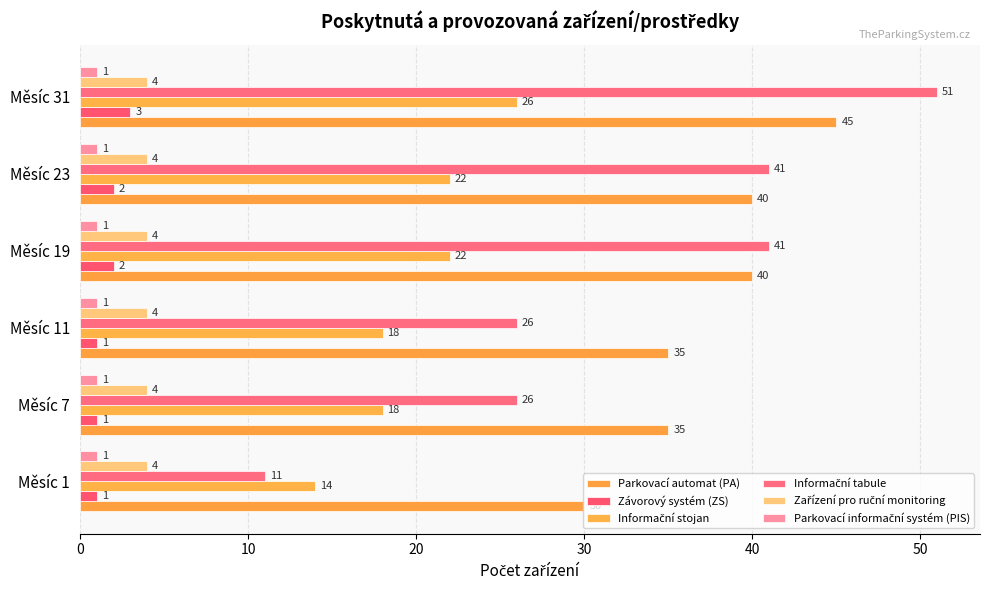

How many categories are shown in the chart?

6